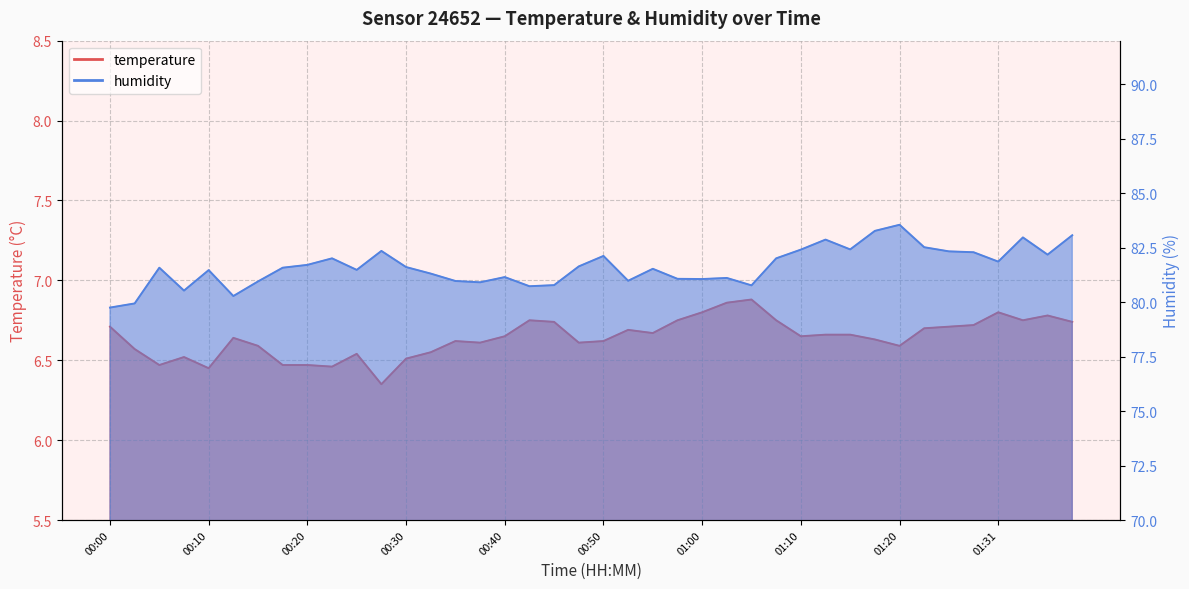

How many distinct data groups are displayed?

2